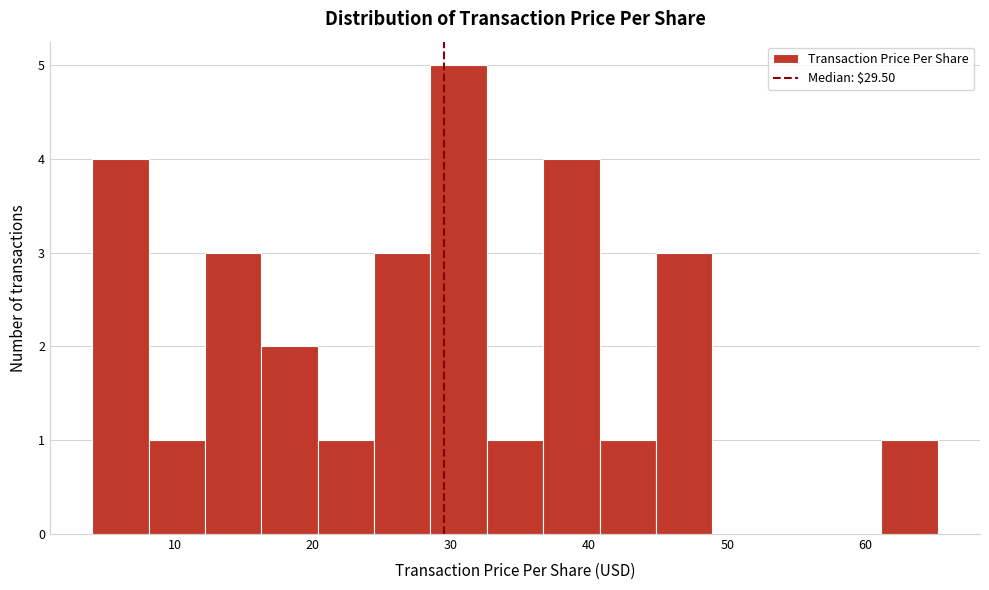

How tall is the bar that spans 29 to 33 on the x-axis? Neither the bar edges nor the heights are printed on the chart, so give them approximately, as read against the axes.

5